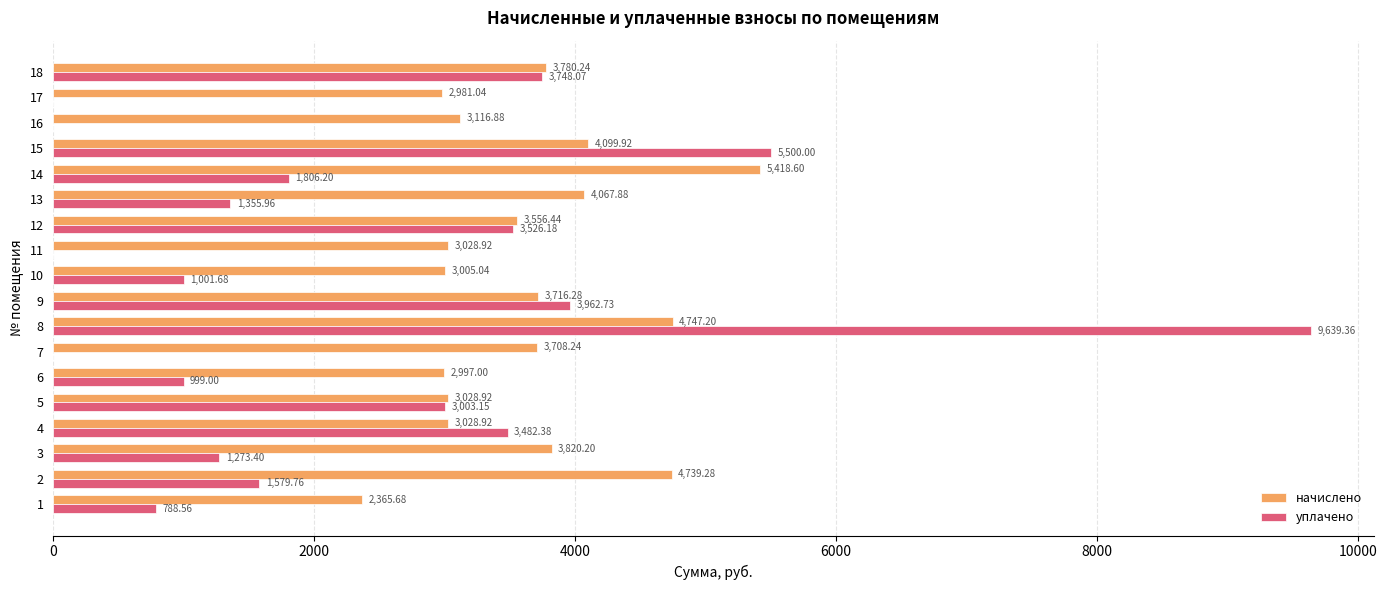

Which series has the largest total across all categories?

начислено